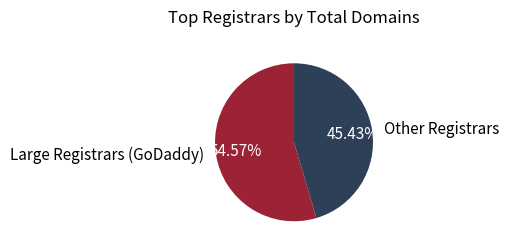

Combined, do Large Registrars (GoDaddy) and Other Registrars account for over 50%?

Yes